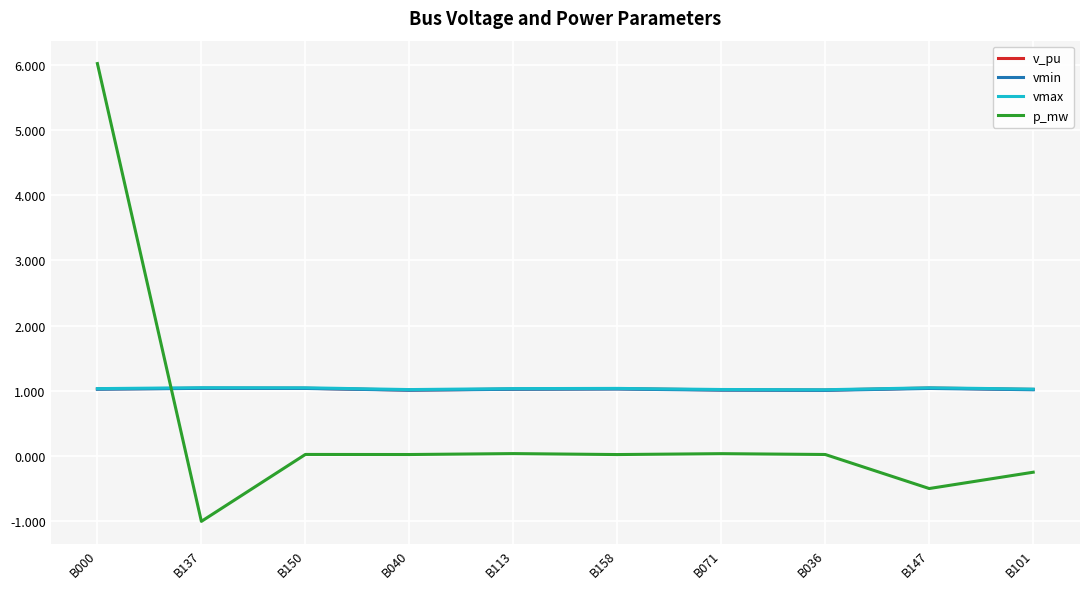

Which category has the lowest value in the p_mw series?

B137